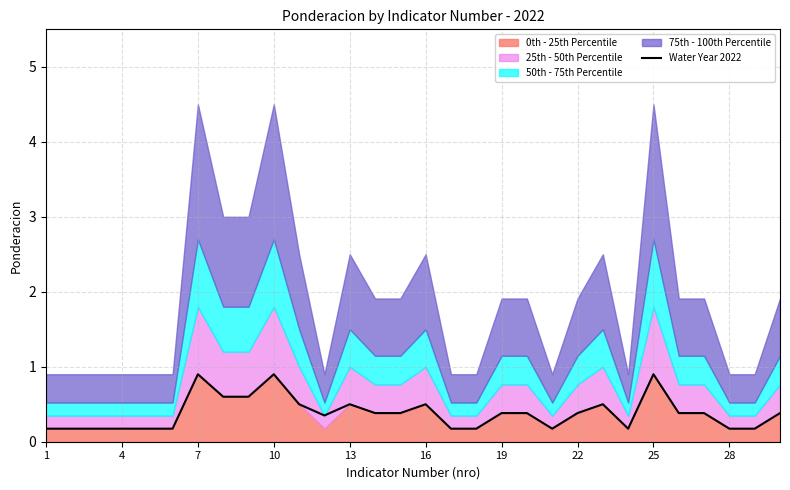

Which label corresponds to the smallest value in the chart?

1